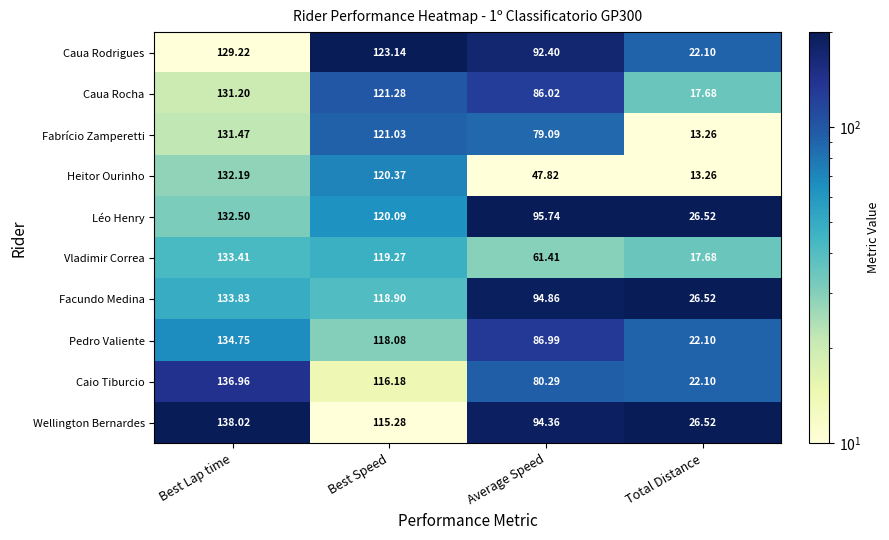

Which category has the lowest value across all series?

Total Distance